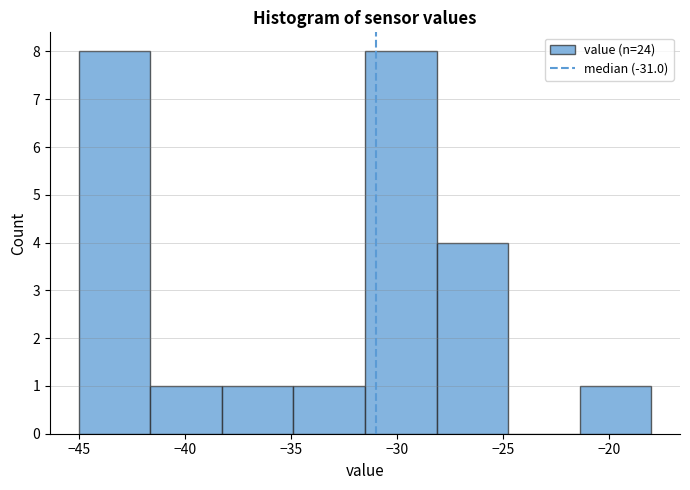

How tall is the bar that spans -28.0 to -24.5 on the x-axis? Neither the bar edges nor the heights are printed on the chart, so give them approximately, as read against the axes.

4